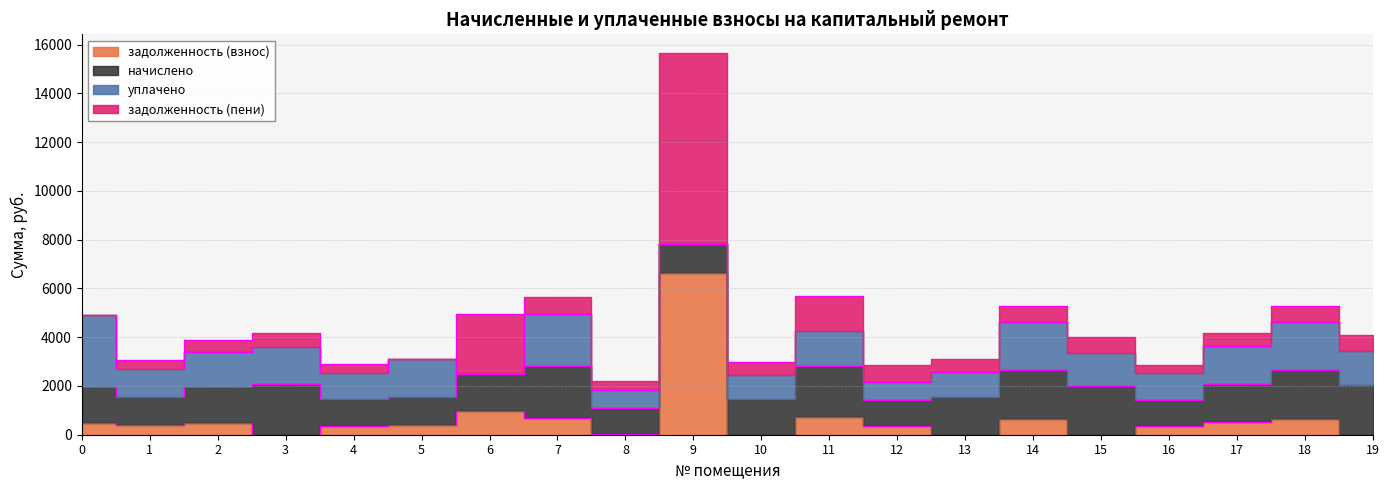

The value of задолженность (пени) at 4 is 362.6. True or false?

True